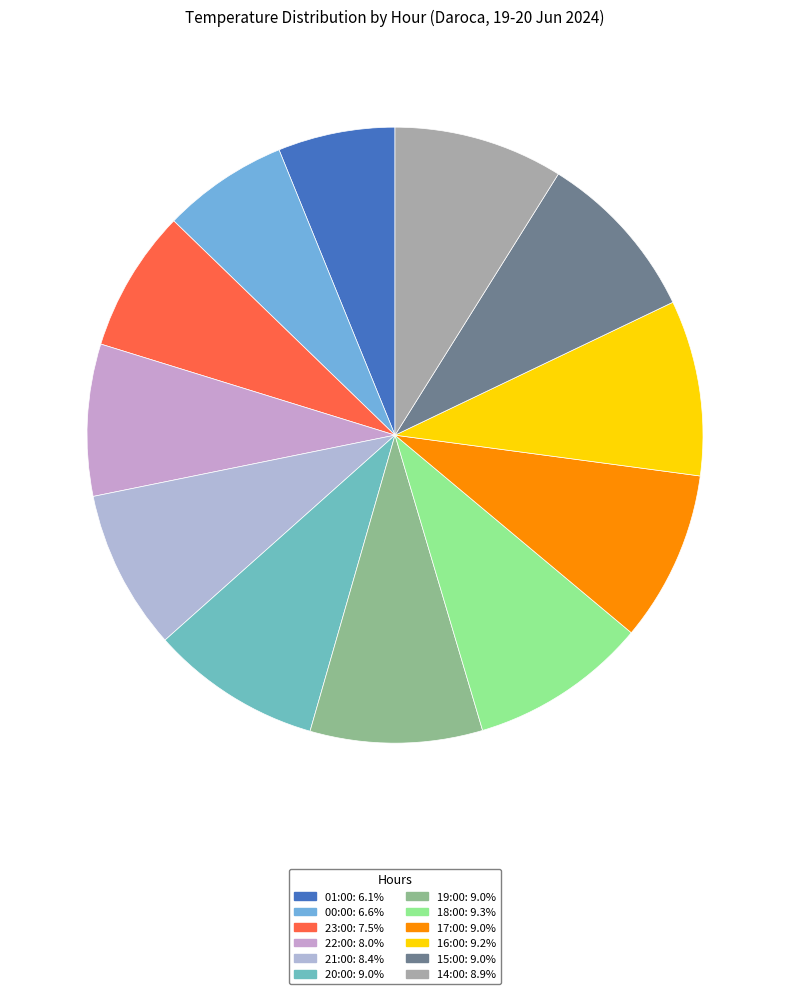

Approximately how many times larger is the value at 15:00 compared to 22:00?

1.1